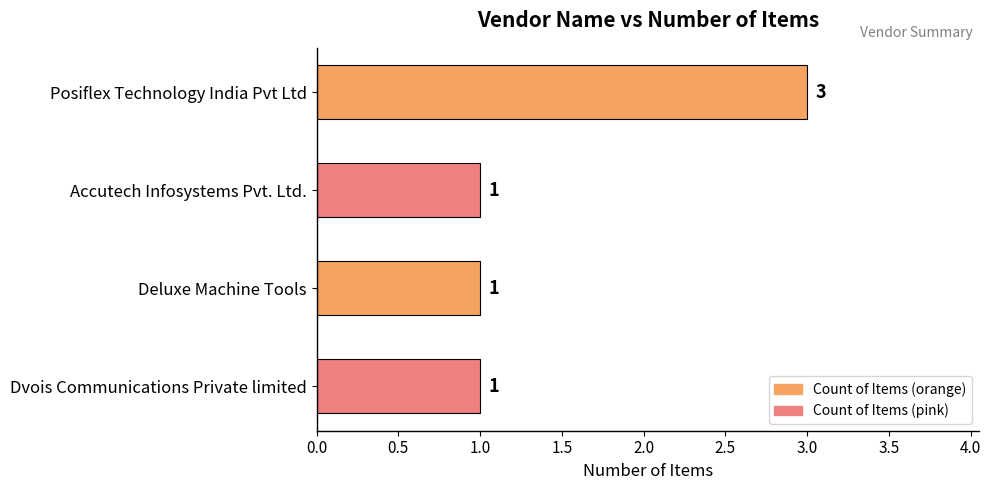

Reading bottom to top, list all the values displayed in this chart.

1	1	1	3